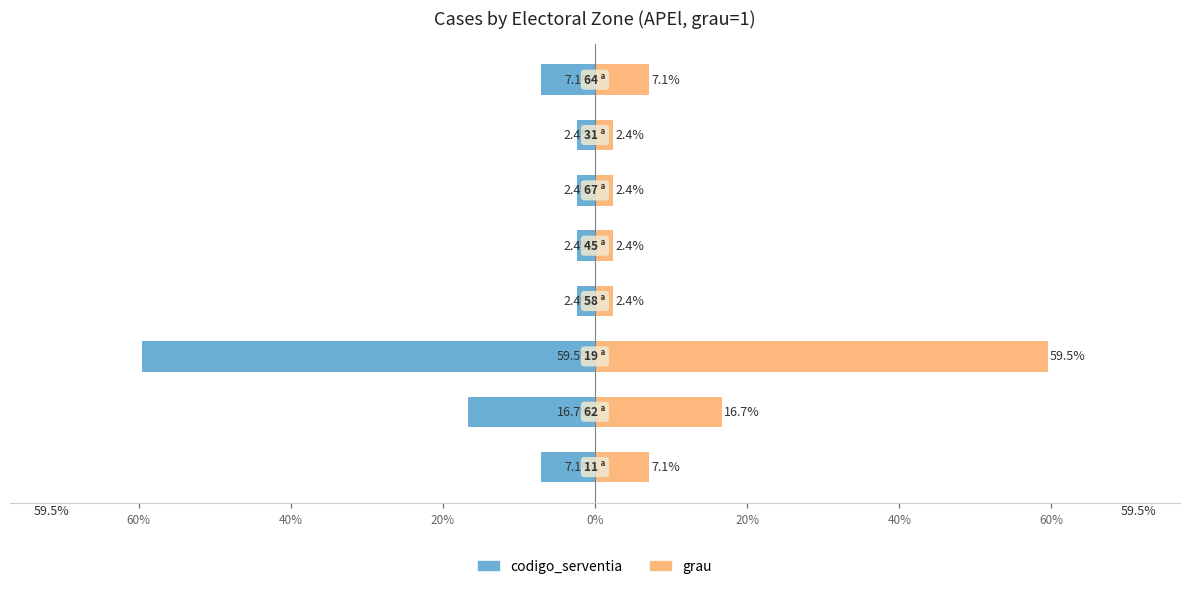

Reading left to right, transcribe all the data shown in this chart.

codigo_serventia: 80%=-7.1	60%=-16.7	40%=-59.5	20%=-2.4	0%=-2.4	20%=-2.4	40%=-2.4	60%=-7.1
grau: 80%=7.1	60%=16.7	40%=59.5	20%=2.4	0%=2.4	20%=2.4	40%=2.4	60%=7.1